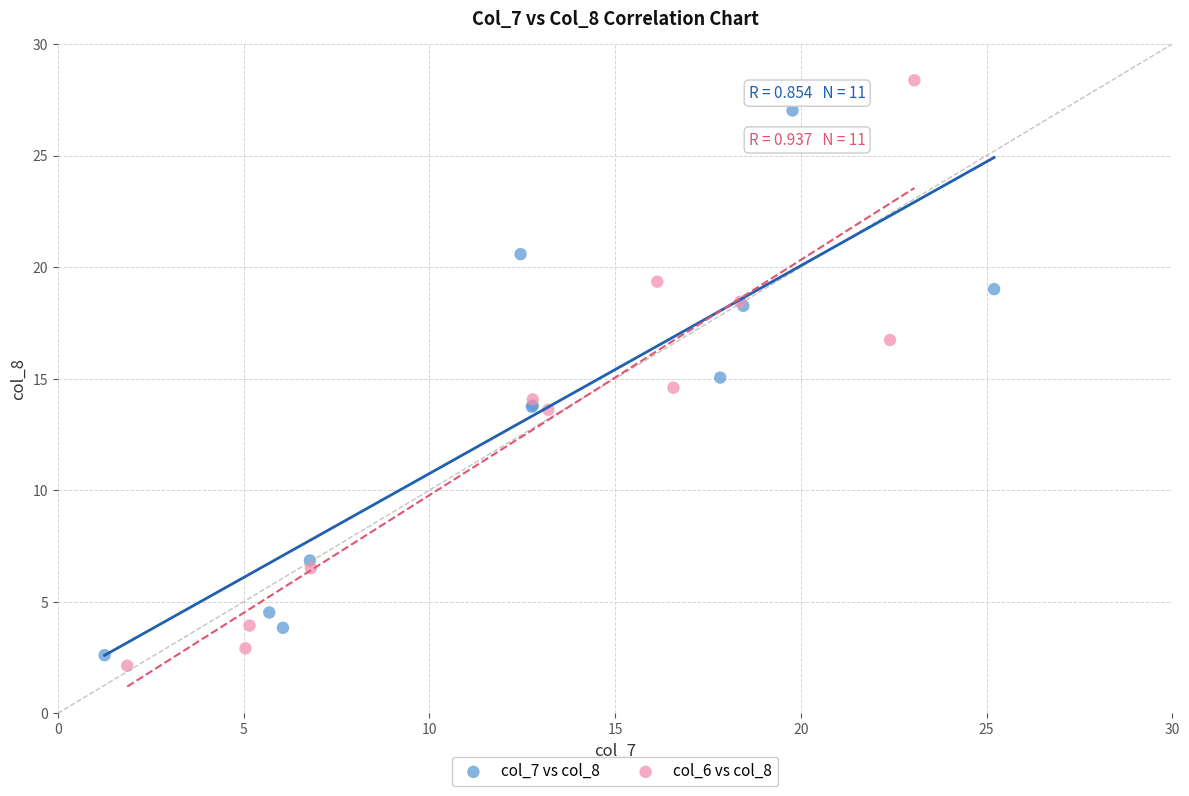

Which series reaches the maximum Y coordinate?

col_6 vs col_8